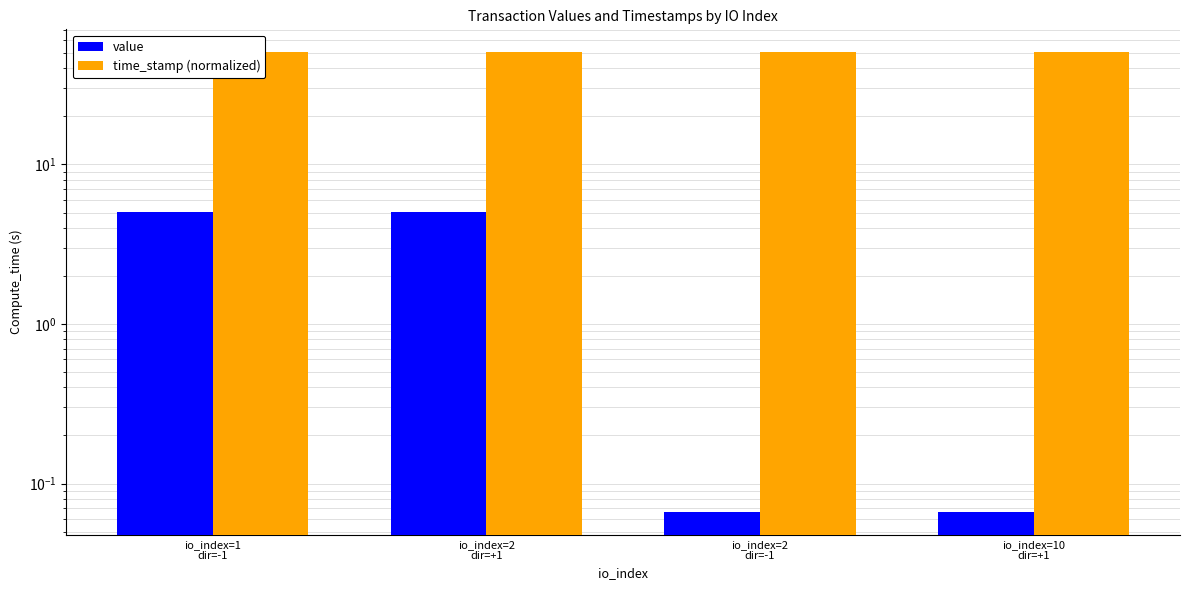

Does the chart contain any negative values?

No